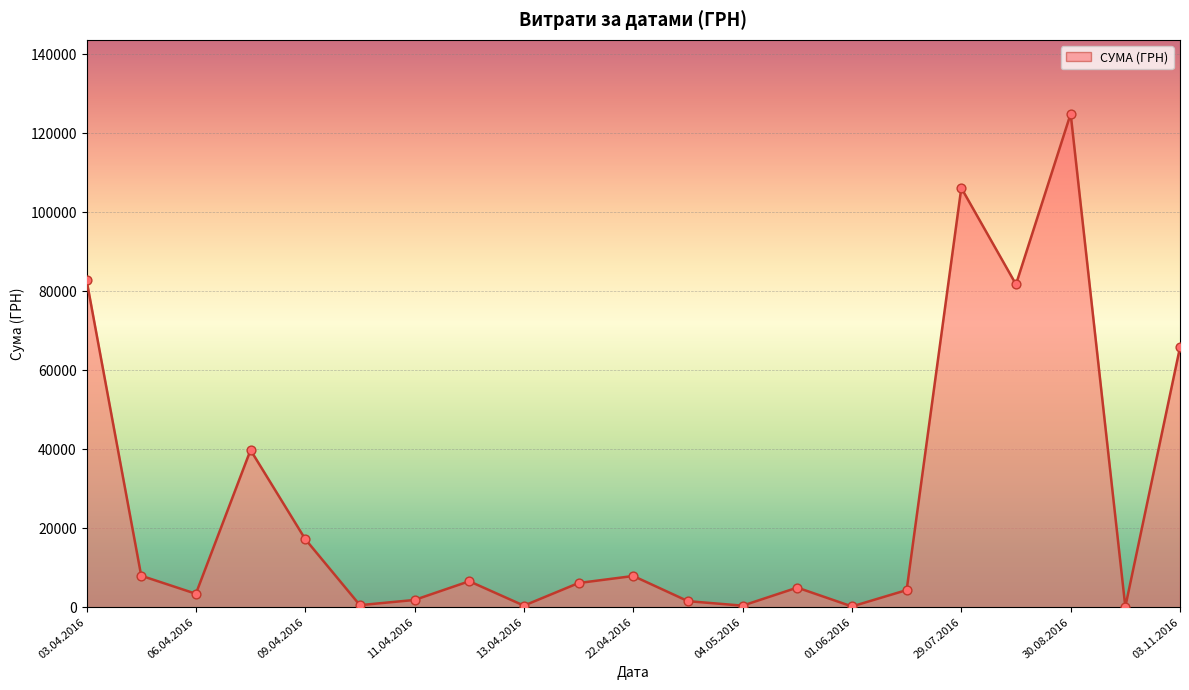

What is the difference between the maximum and minimum values?

124820.3